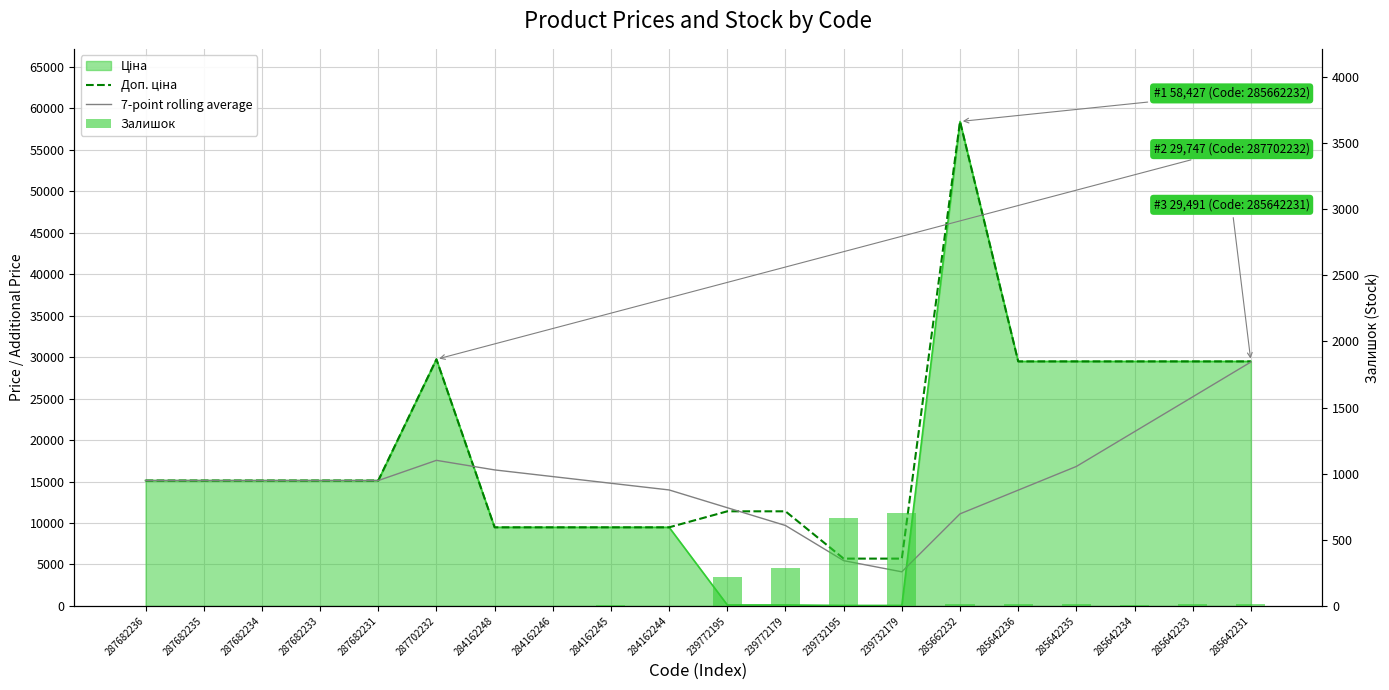

At which category is the sum across all series the highest?

285662232